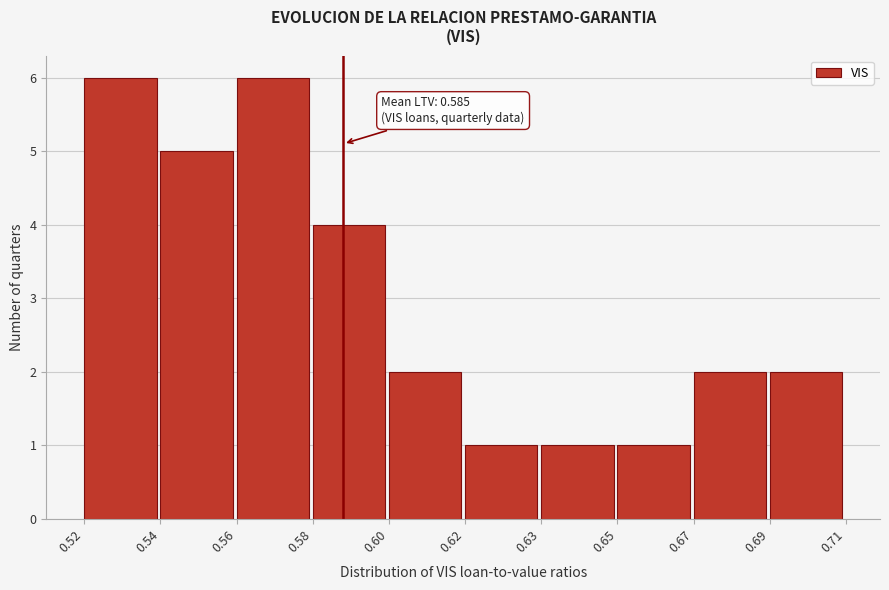

Reading left to right, extract all data points from this chart.

0.52=6	0.54=5	0.56=6	0.58=4	0.60=2	0.62=1	0.63=1	0.65=1	0.67=2	0.69=2